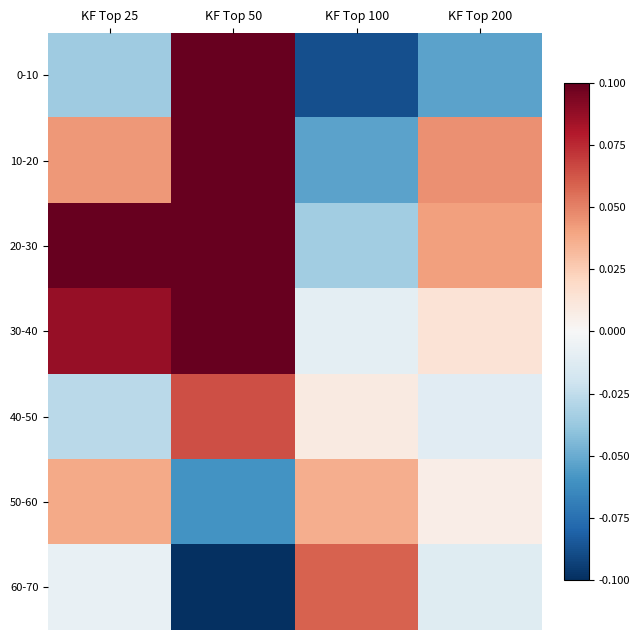

What is the greatest value displayed?

0.1